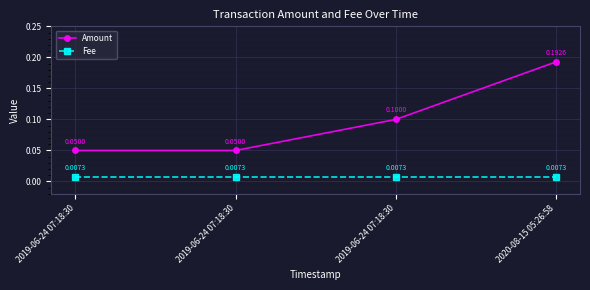

How many series are shown in this chart?

2